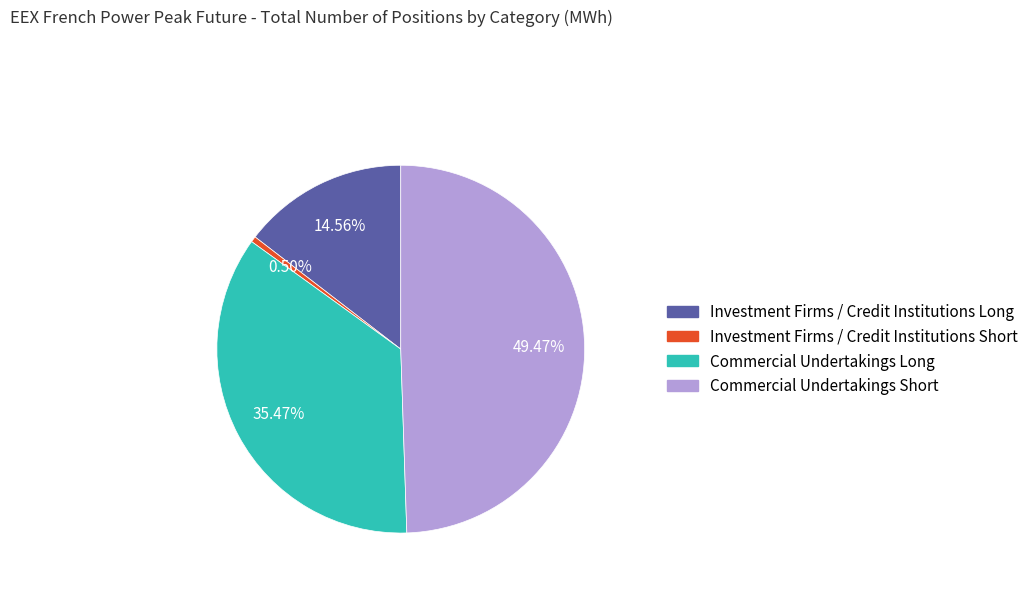

Rank the categories by value from highest to lowest.

Commercial Undertakings Short, Commercial Undertakings Long, Investment Firms / Credit Institutions Long, Investment Firms / Credit Institutions Short